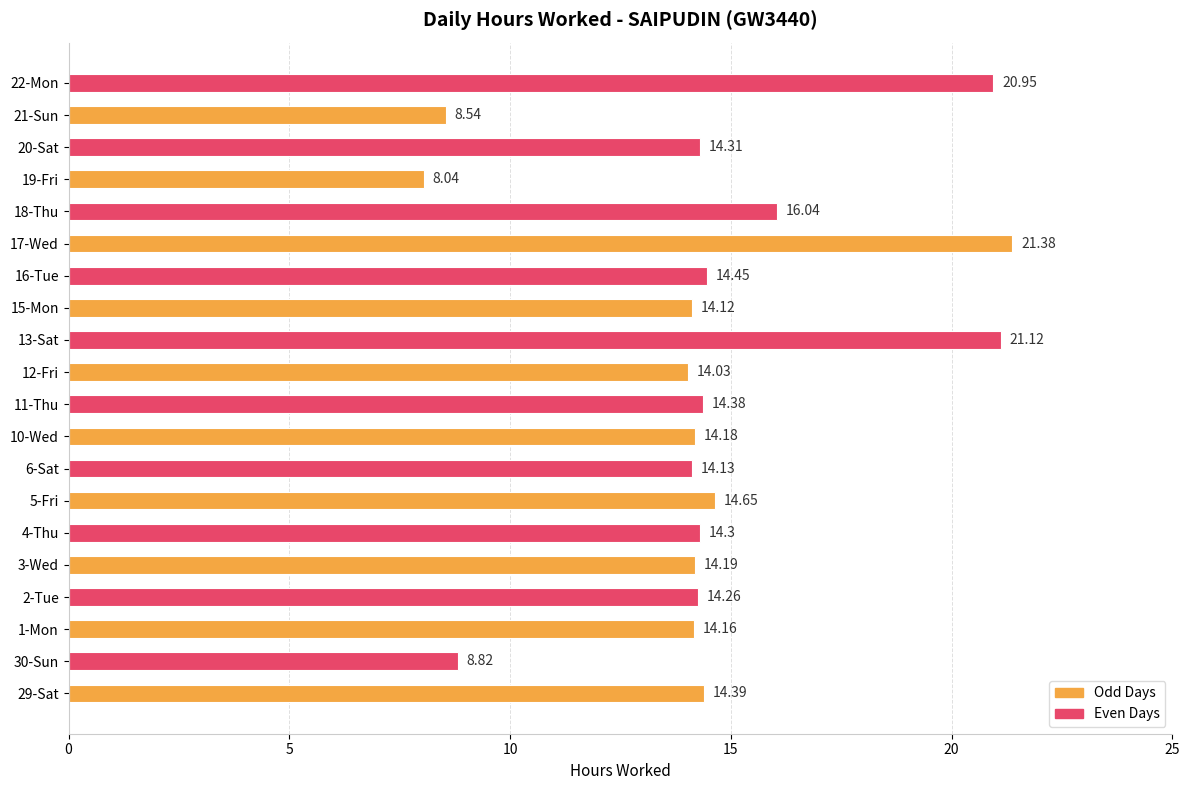

Approximately how many times larger is the value at 13-Sat compared to 17-Wed?

1.0